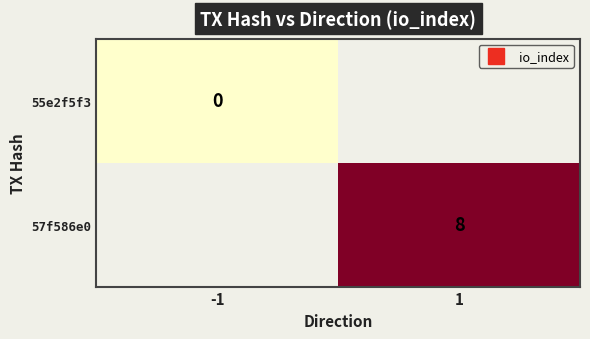

At which label does 55e2f5f3 reach its minimum?

-1